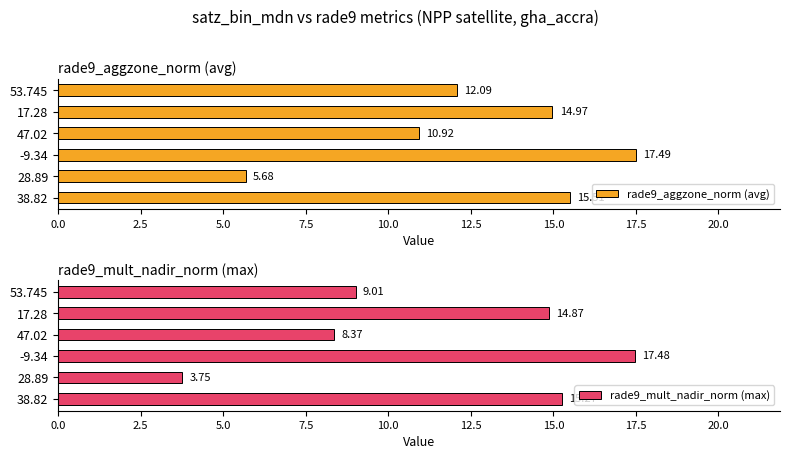

Rank the categories by rade9_aggzone_norm (avg) value from highest to lowest.

-9.34, 38.82, 17.28, 53.745, 47.02, 28.89